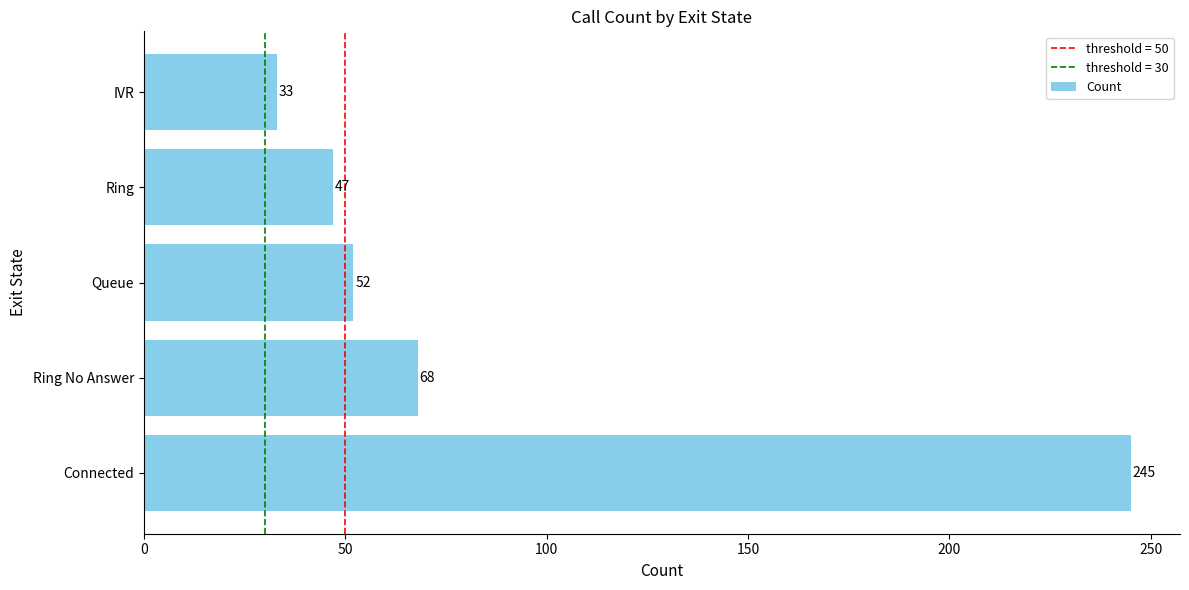

How many data points are less than 52?

2